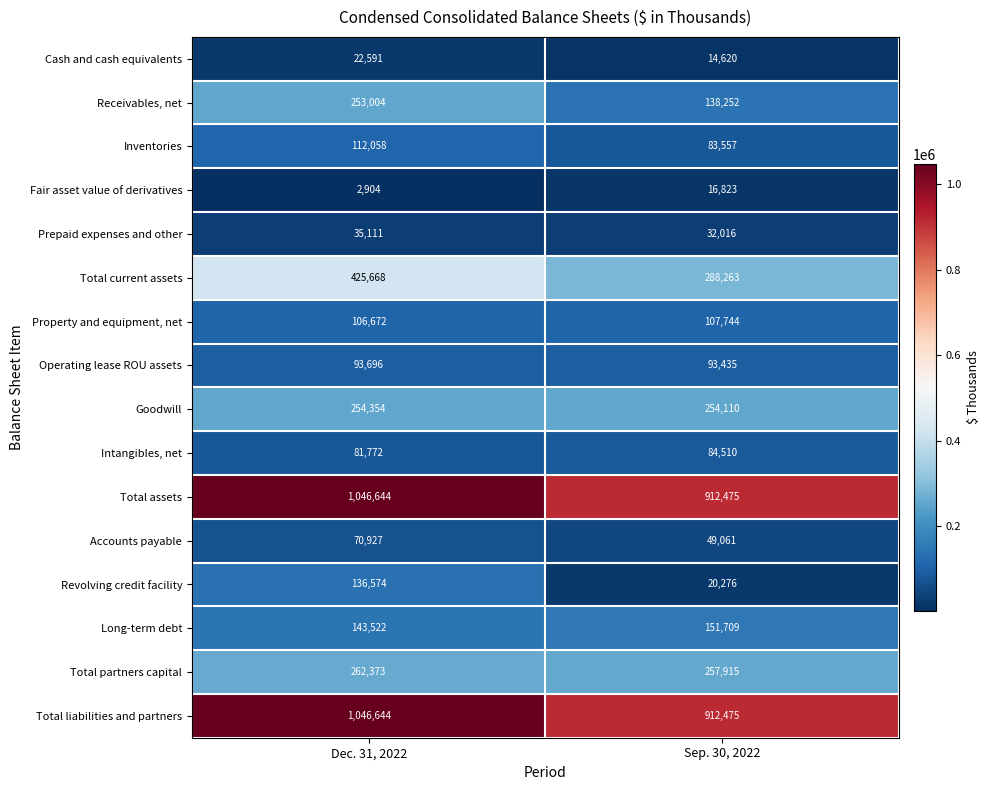

The value of Goodwill at Sep. 30, 2022 is 254110. True or false?

True